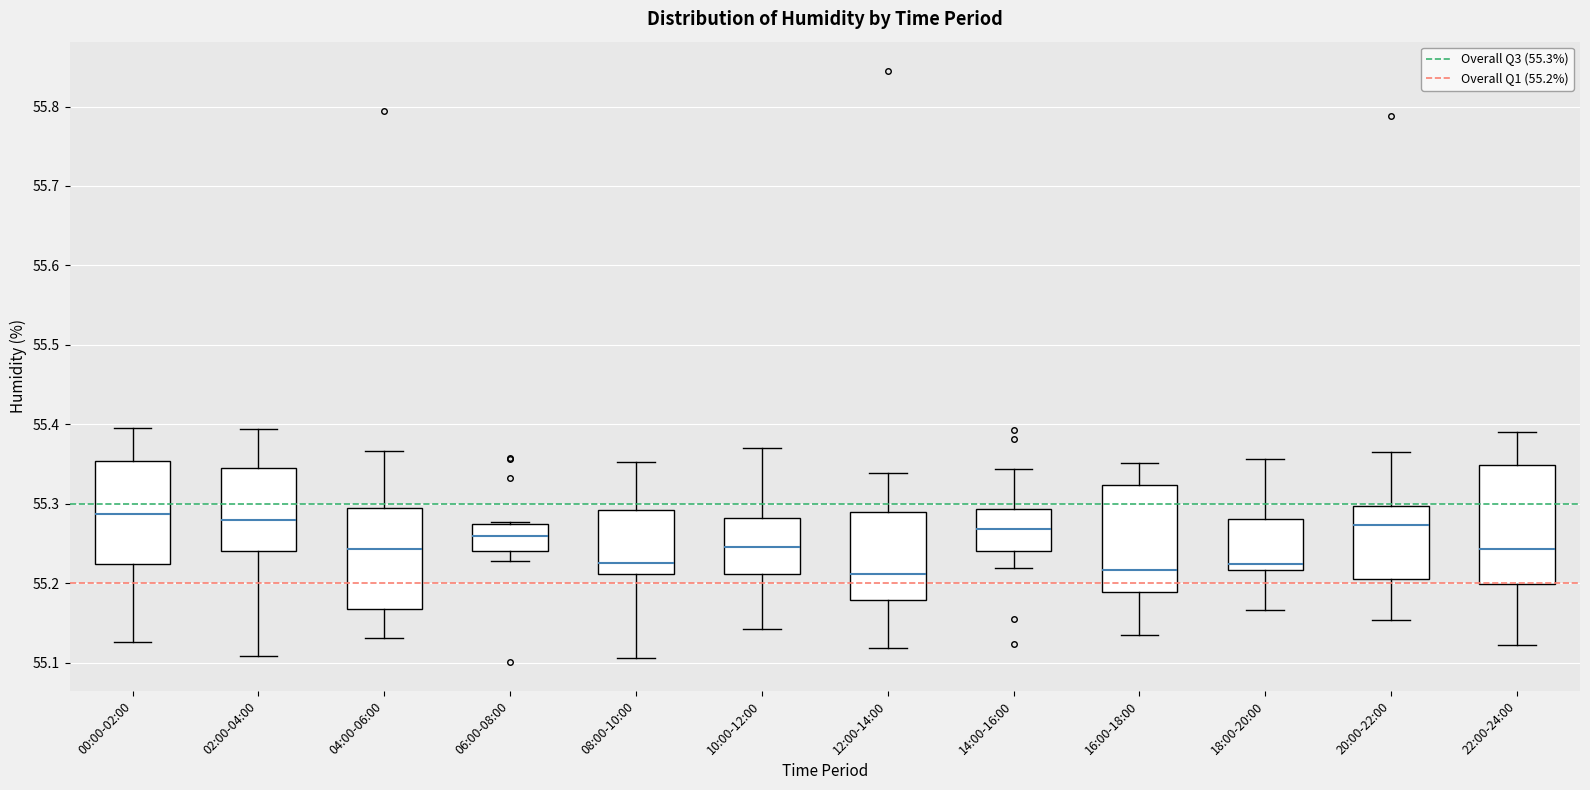

Reading left to right, read every box against the y-axis: the position of its median line, the range the box covers, and the ends of its whiskers. The values are not printed on the chart, so give them approximately, as read against the axis.

00:00-02:00: median 55.29, box 55.22 to 55.35, whiskers 55.13 to 55.40
02:00-04:00: median 55.28, box 55.24 to 55.35, whiskers 55.11 to 55.39
04:00-06:00: median 55.24, box 55.17 to 55.29, whiskers 55.13 to 55.37
06:00-08:00: median 55.26, box 55.24 to 55.27, whiskers 55.23 to 55.28
08:00-10:00: median 55.23, box 55.21 to 55.29, whiskers 55.11 to 55.35
10:00-12:00: median 55.25, box 55.21 to 55.28, whiskers 55.14 to 55.37
12:00-14:00: median 55.21, box 55.18 to 55.29, whiskers 55.12 to 55.34
14:00-16:00: median 55.27, box 55.24 to 55.29, whiskers 55.22 to 55.34
16:00-18:00: median 55.22, box 55.19 to 55.32, whiskers 55.14 to 55.35
18:00-20:00: median 55.22 (just above the box's lower edge), box 55.22 to 55.28, whiskers 55.17 to 55.36
20:00-22:00: median 55.27, box 55.21 to 55.30, whiskers 55.15 to 55.37
22:00-24:00: median 55.24, box 55.20 to 55.35, whiskers 55.12 to 55.39